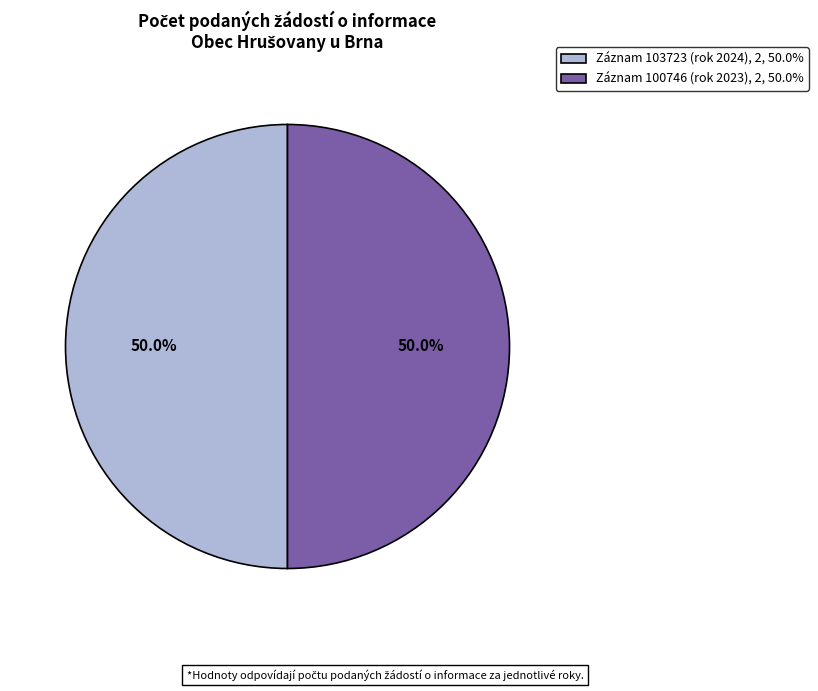

How many slices are in this pie chart?

2